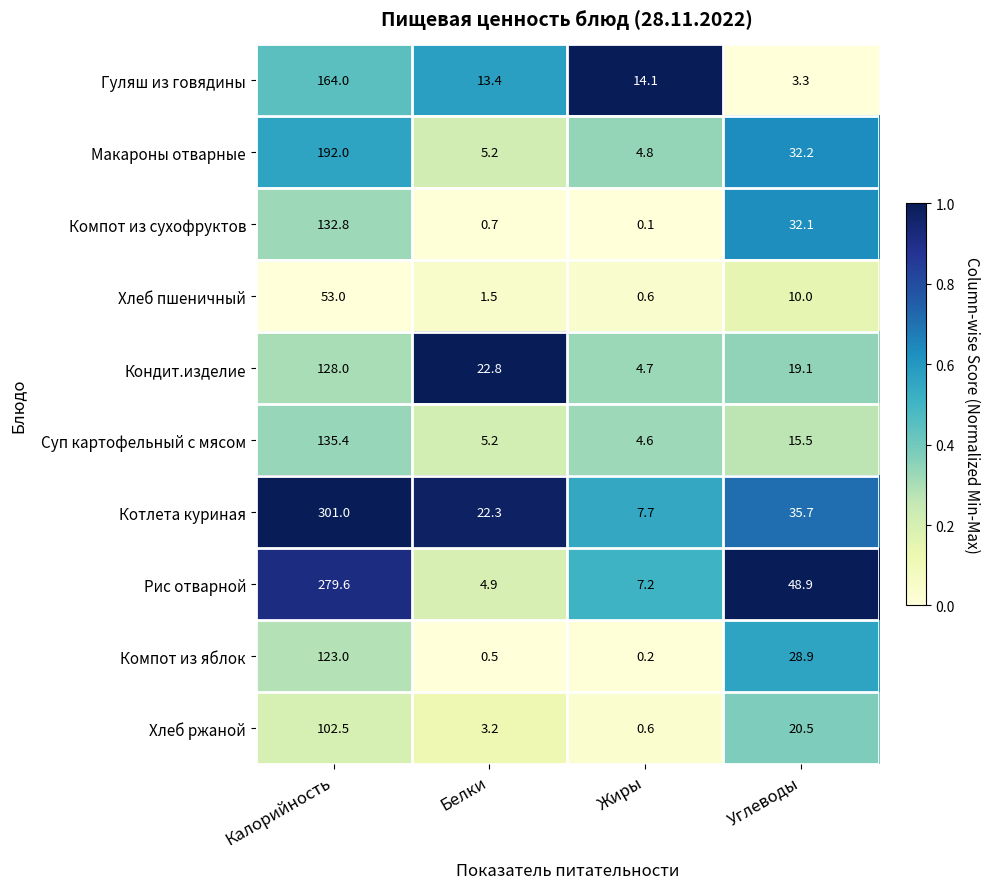

The Макароны отварные series shows 192.0 at Калорийность. True or false?

True